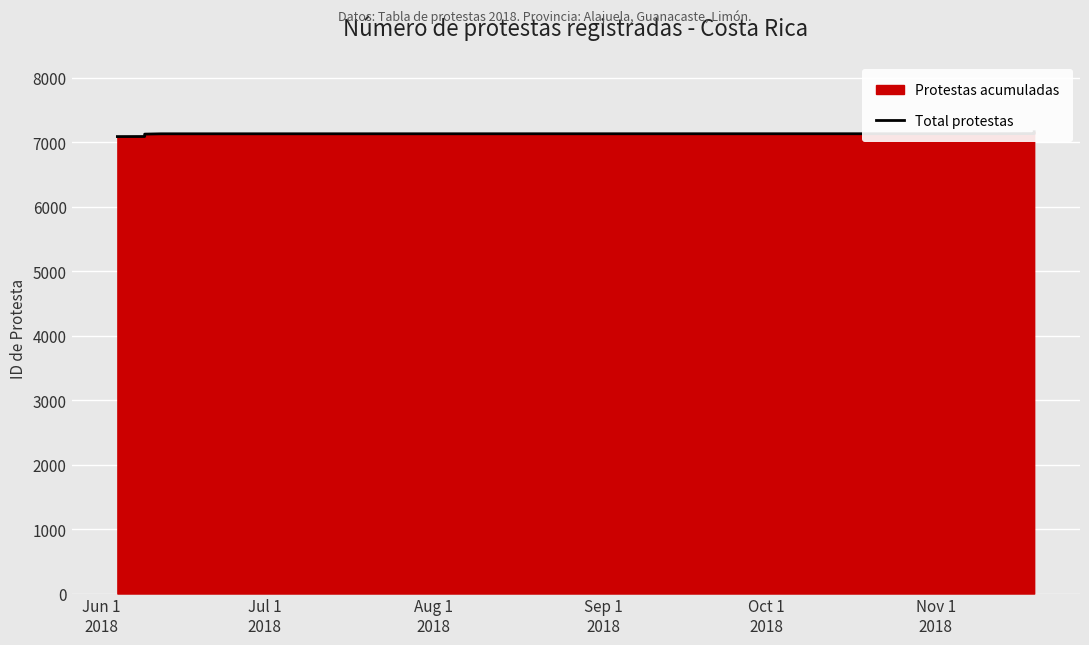

What position from the left is Oct 1
2018?

5